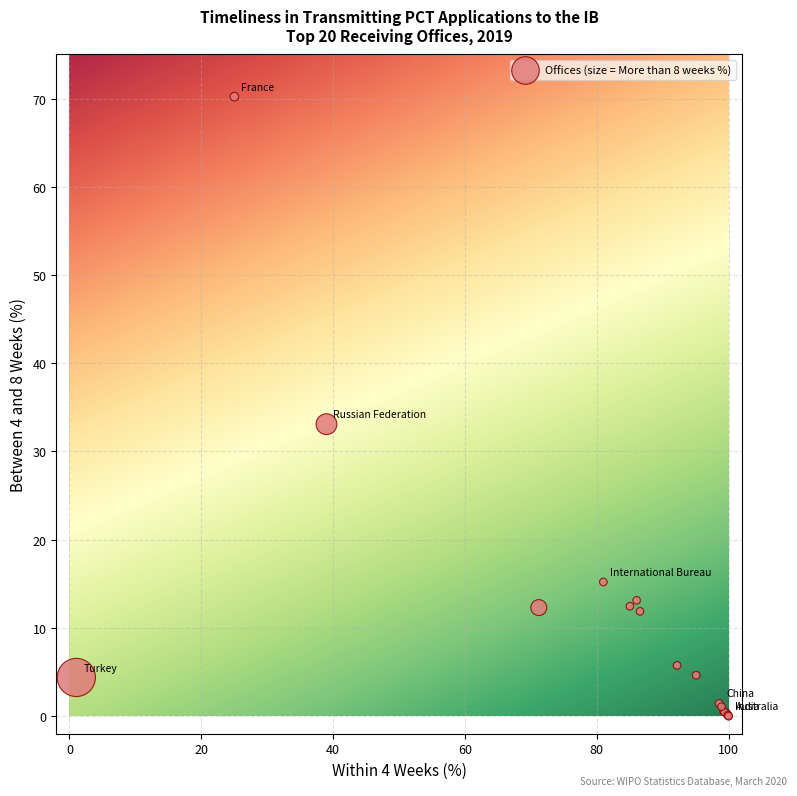

What Y value in the scatter plot is closest to 35?

33.1